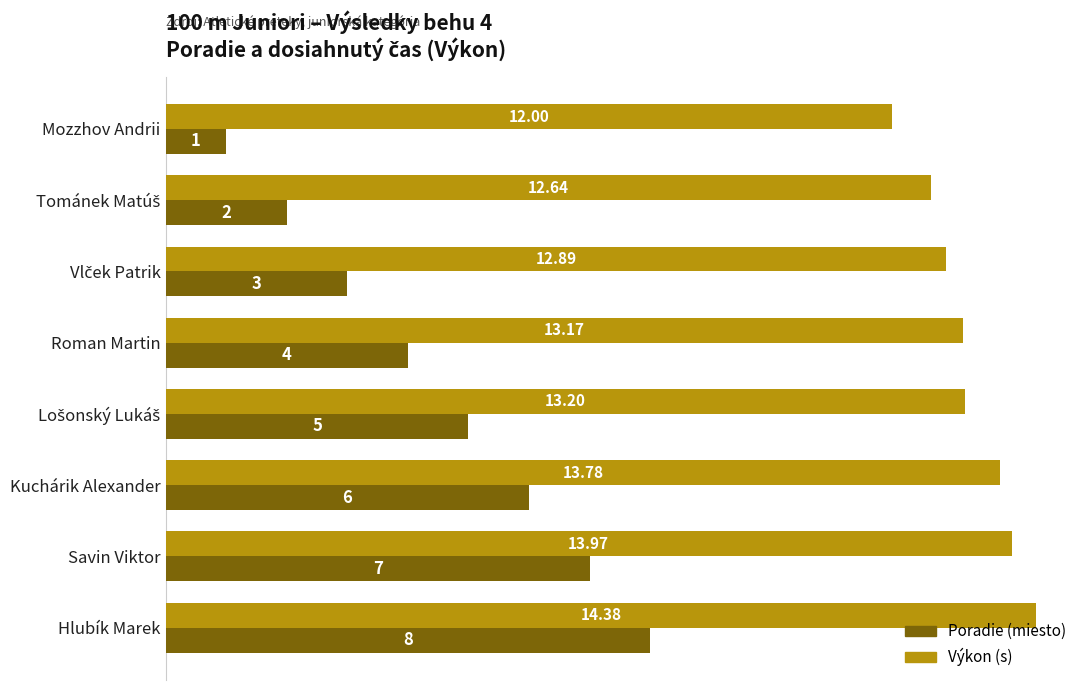

At which category is the sum across all series the highest?

Hlubík Marek